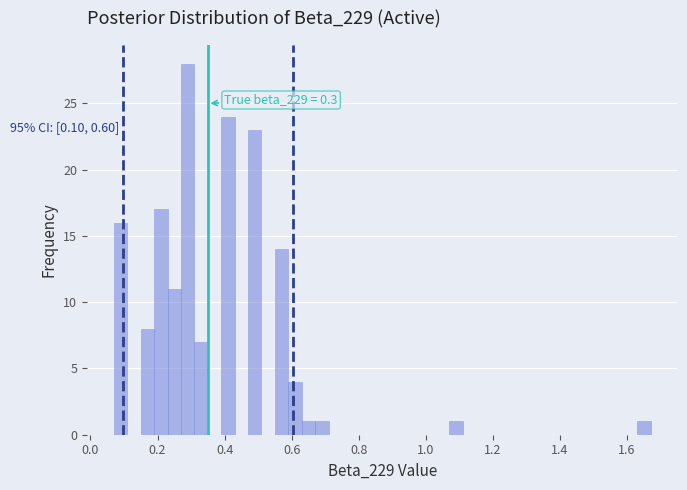

Read against the x-axis, roughly where is the centre of the tallest bar?

0.30